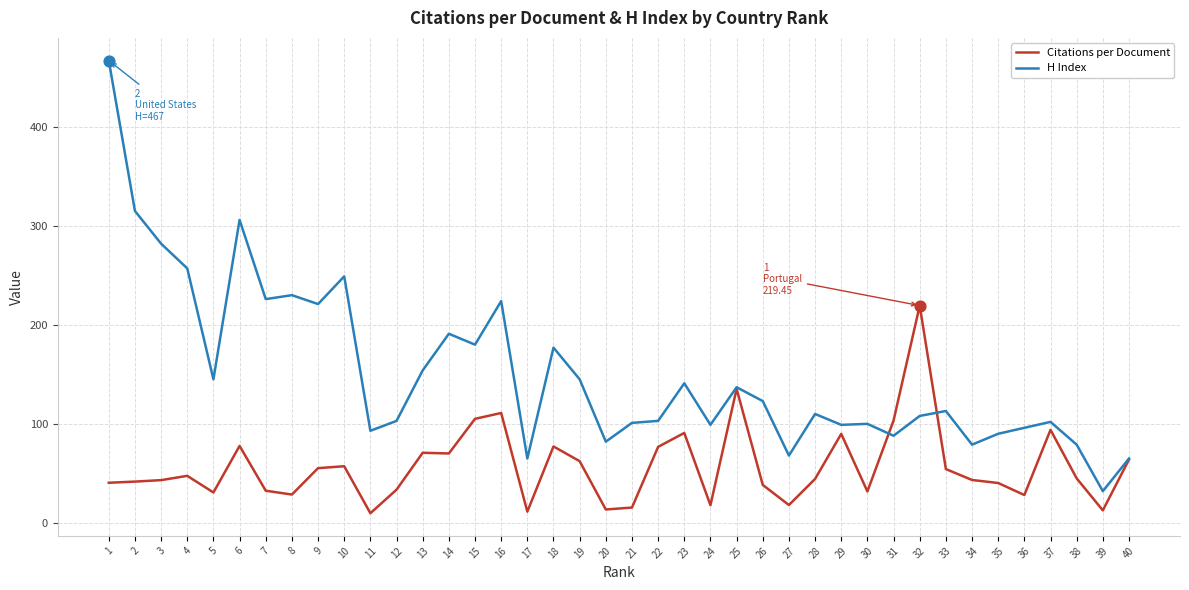

At which category is the sum across all series the highest?

1